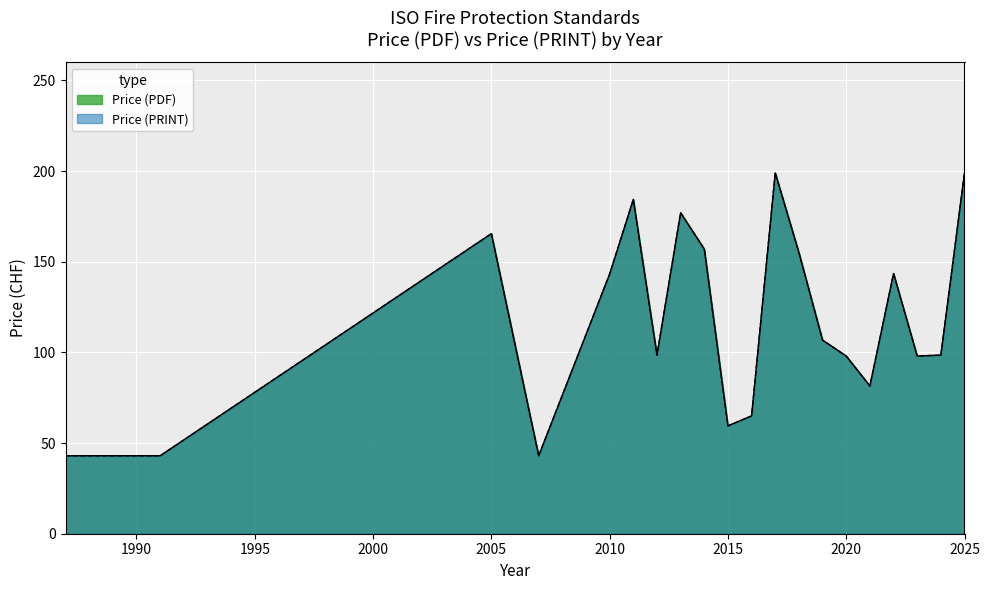

True or false: Price (PRINT) and Price (PDF) cross at least once.

False